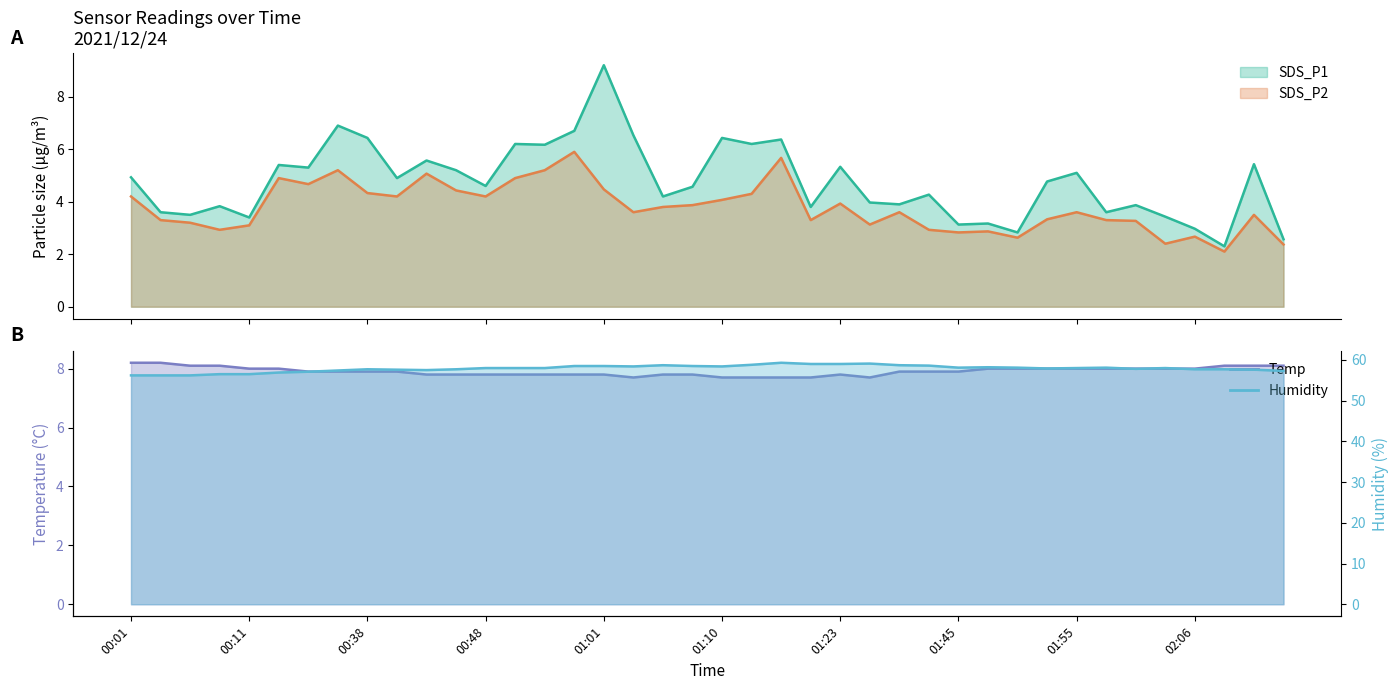

What is the label of the 27th point from the left?

2021/12/24 01:40